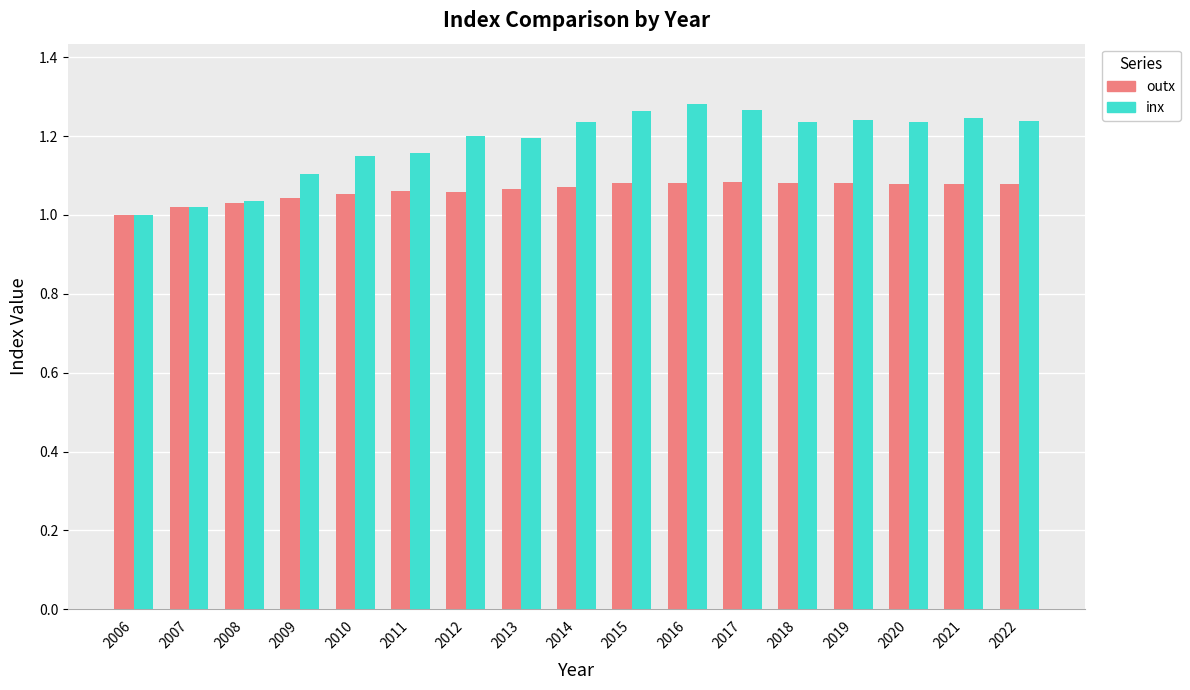

Which series has the widest spread of values?

inx